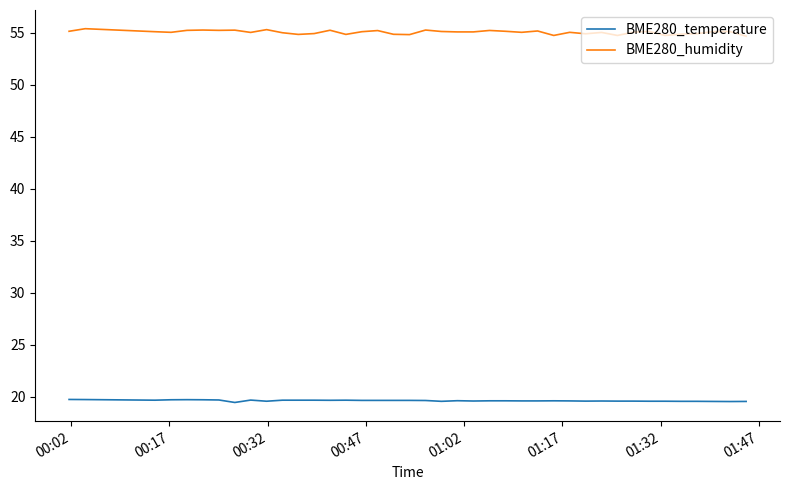

Which series has the largest total across all categories?

BME280_humidity